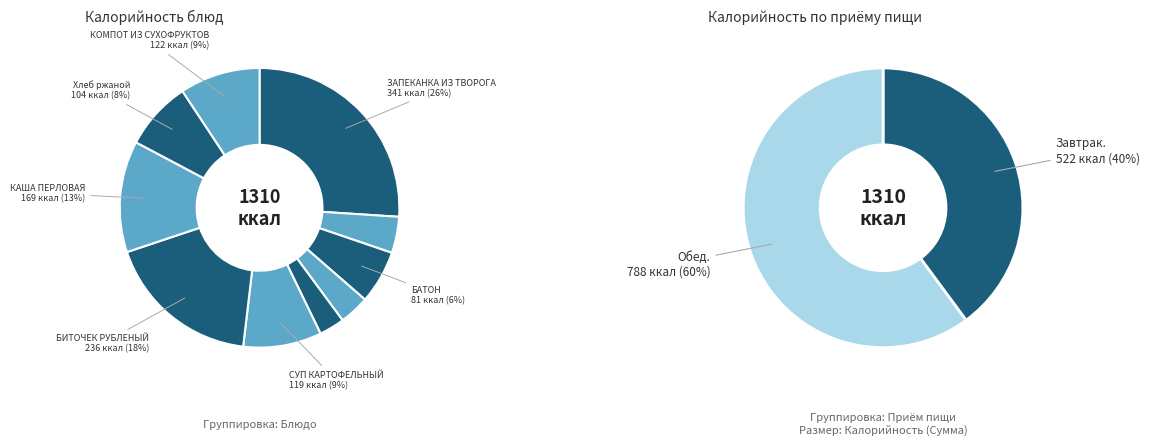

To the nearest percent, what is the difference between the БИТОЧЕК РУБЛЕНЫЙ and ЯБЛОКО slice percentages?

15%